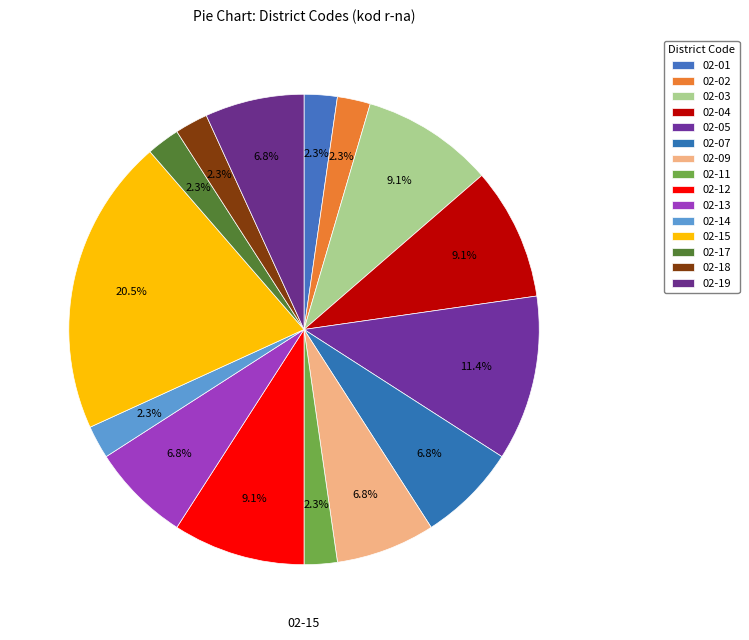

Rank the categories by value from highest to lowest.

02-15, 02-05, 02-03, 02-04, 02-12, 02-07, 02-09, 02-13, 02-19, 02-01, 02-02, 02-11, 02-14, 02-17, 02-18